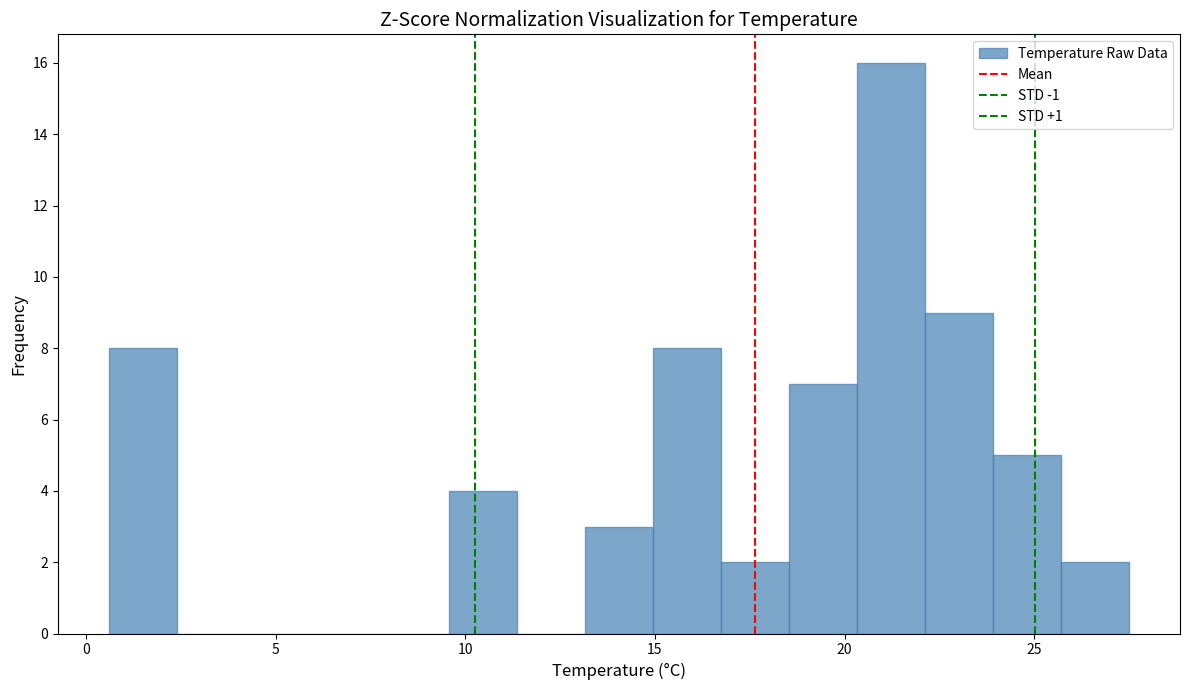

Read against the x-axis, roughly where is the centre of the tallest bar?

21.0